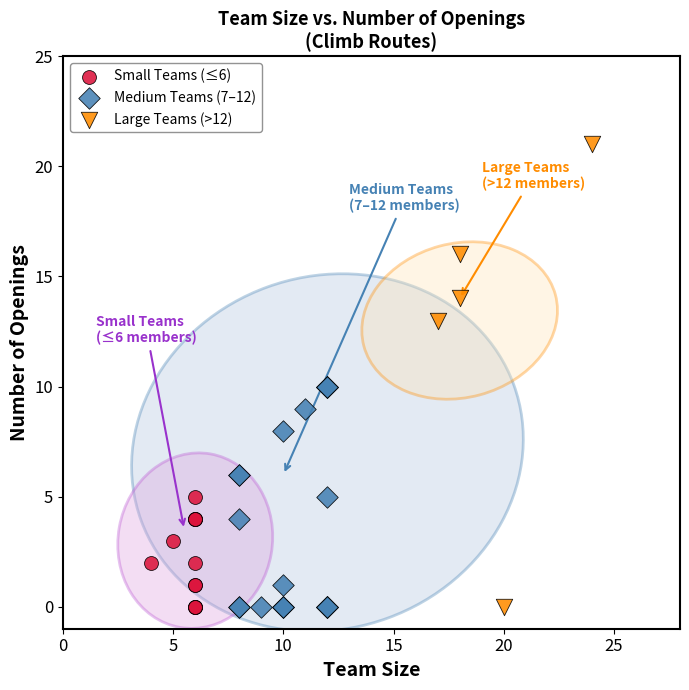

Which series has the largest Y range (max minus min)?

Large Teams (>12)